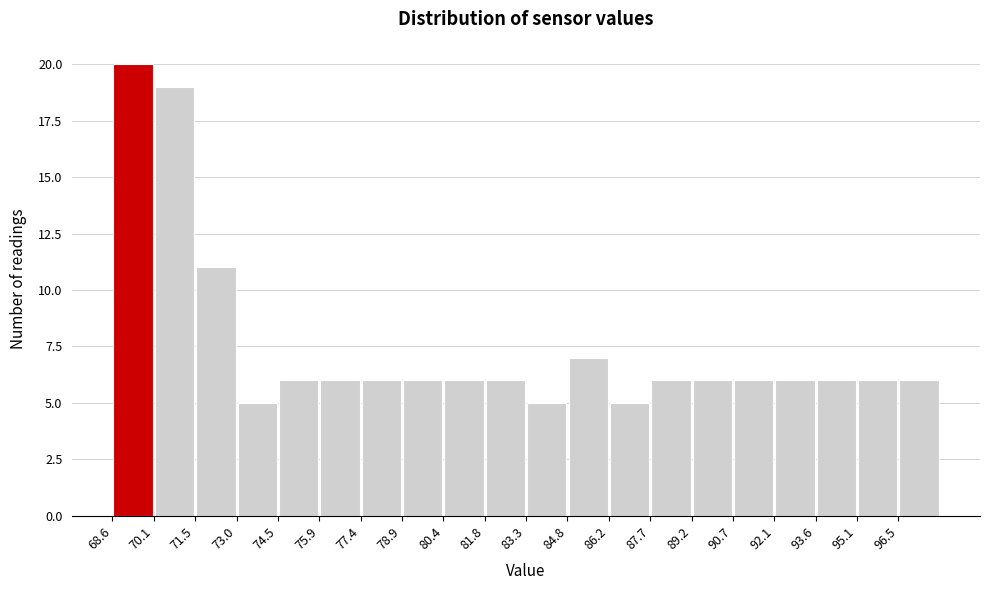

Reading left to right, list every bar in this chart as the range it spans on the x-axis followed by its height. Neither the bar edges nor the heights are printed on the chart, so give them approximately, as read against the axes.

68.6 to 70.0: 20
70.0 to 71.6: 19
71.6 to 73.0: 11
73.0 to 74.4: 5
74.4 to 76.0: 6
76.0 to 77.4: 6
77.4 to 78.8: 6
78.8 to 80.4: 6
80.4 to 81.8: 6
81.8 to 83.4: 6
83.4 to 84.8: 5
84.8 to 86.2: 7
86.2 to 87.8: 5
87.8 to 89.2: 6
89.2 to 90.6: 6
90.6 to 92.2: 6
92.2 to 93.6: 6
93.6 to 95.0: 6
95.0 to 96.6: 6
96.6 to 98.0: 6